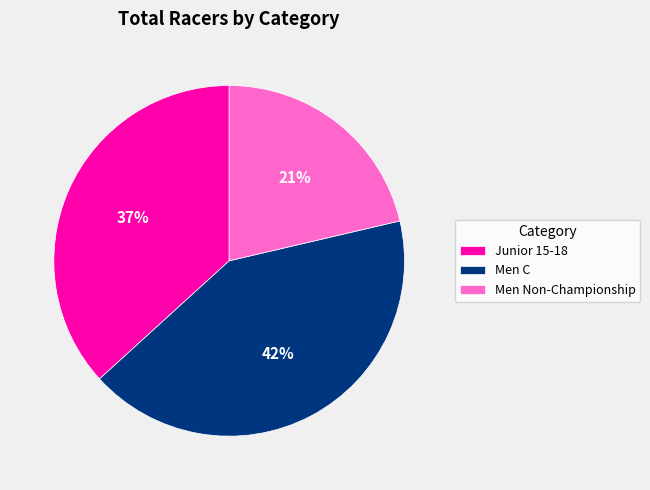

Which category has the biggest portion of the pie?

Men C